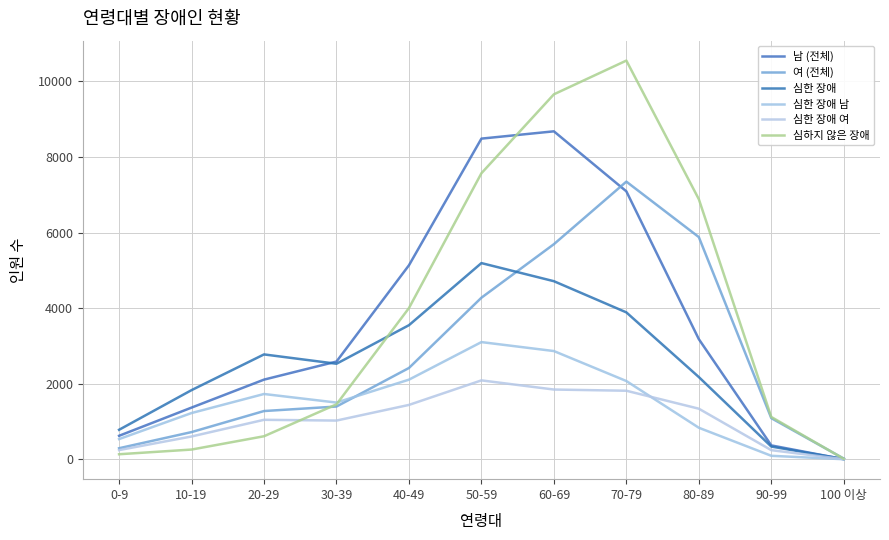

True or false: 여 (전체) and 심하지 않은 장애 intersect in this chart.

True